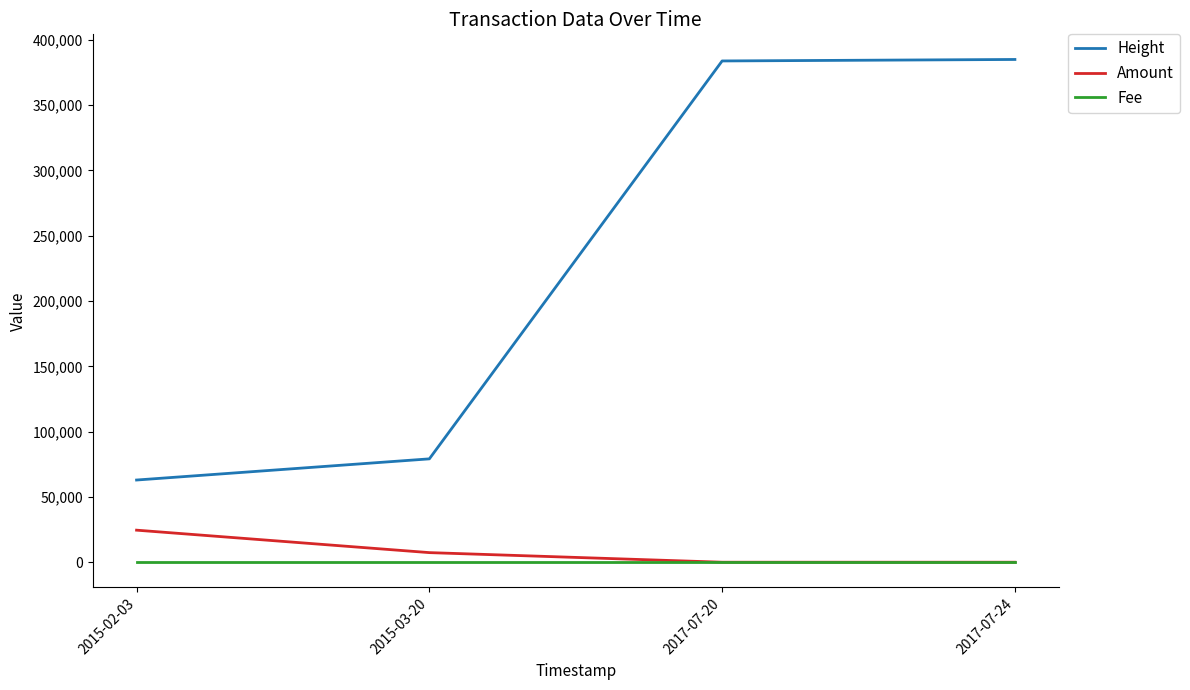

What is the difference between the highest and lowest values at 2015-03-20?

79145